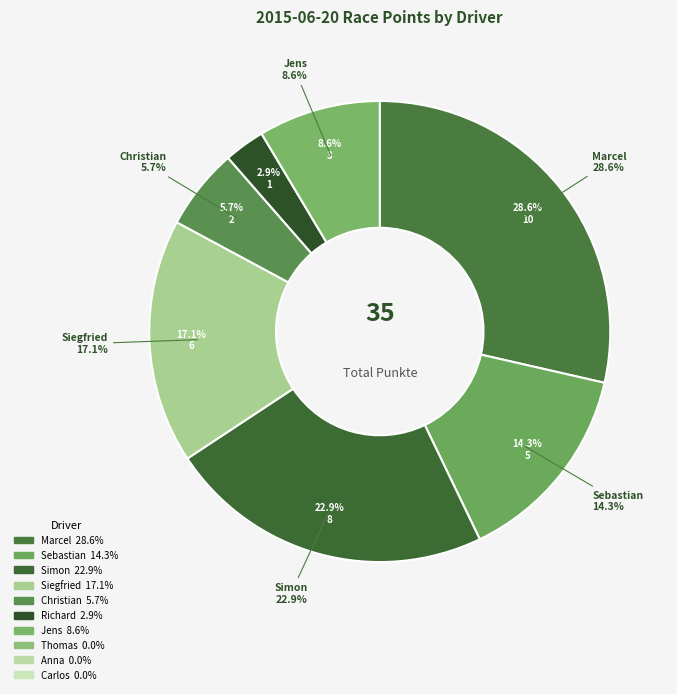

Is Siegfried the majority of the pie?

No